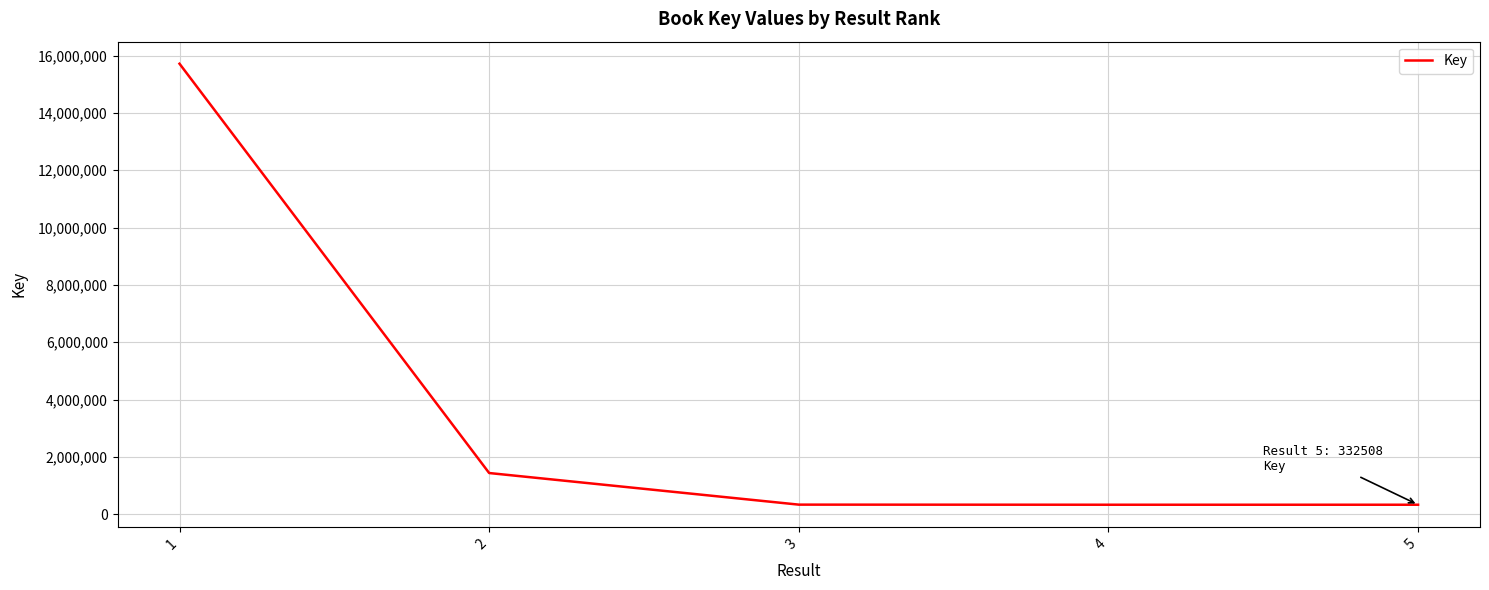

Is it true that the value at 1 is 7228529?

False